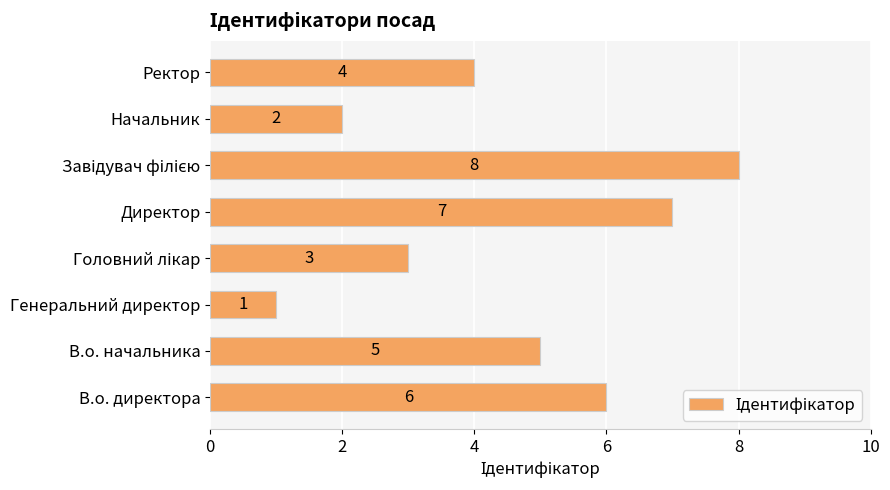

What is the maximum value shown in the chart?

8